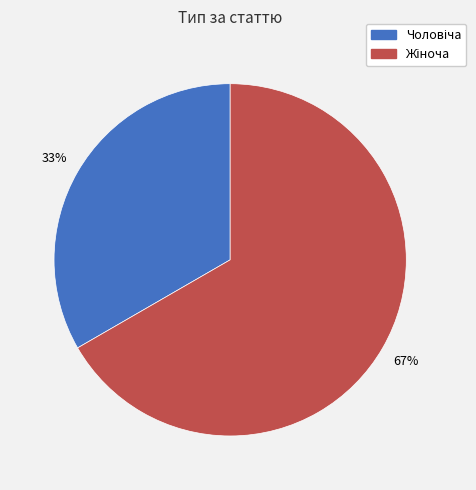

Count the number of slices in the pie.

2